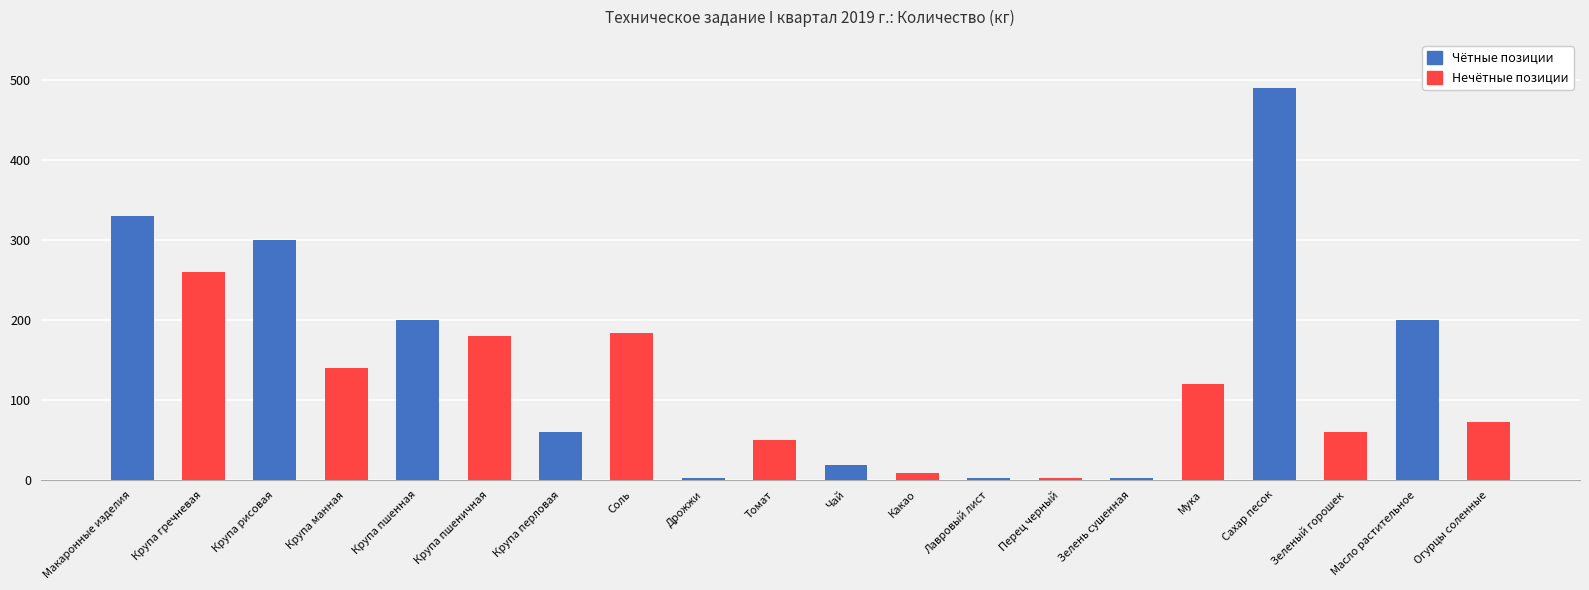

Rank the series by their average value, from lowest to highest.

Нечётные позиции, Чётные позиции